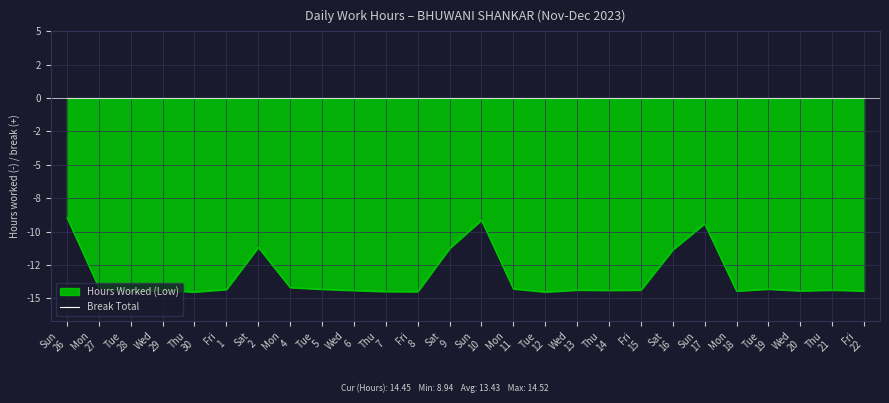

How many lines are shown in the chart?

1